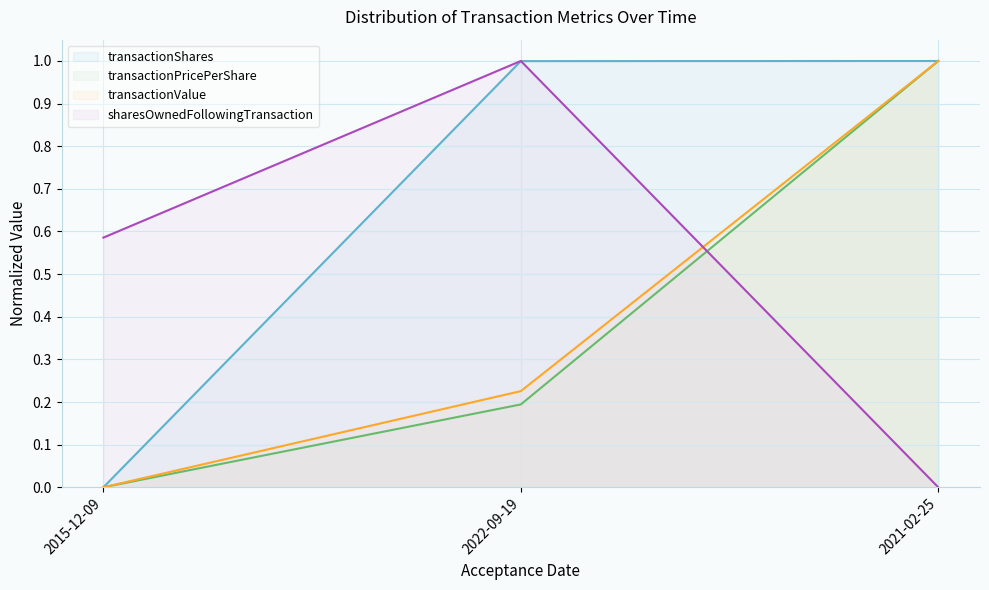

What is the difference between the transactionValue (line) values at 2022-09-19 and 2015-12-09?

0.2